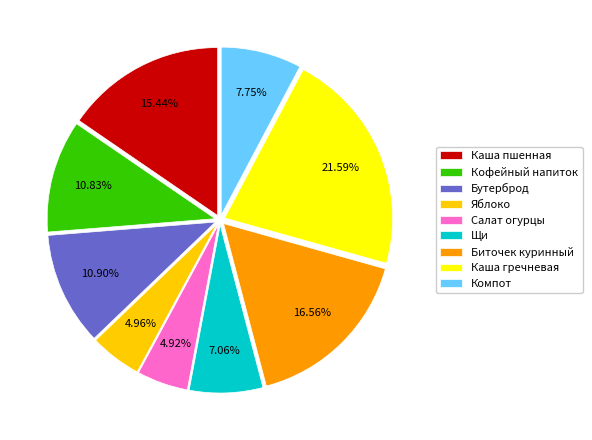

Approximately how many times larger is the value at Биточек куринный compared to Яблоко?

3.3